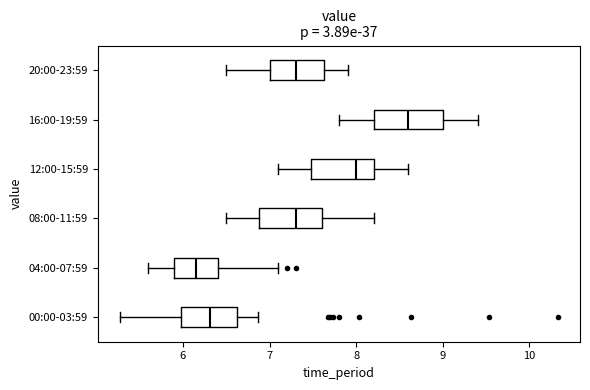

Reading bottom to top, read every box against the x-axis: the position of its median line, the range the box covers, and the ends of its whiskers. The values are not printed on the chart, so give them approximately, as read against the axis.

00:00-03:59: median 6.3, box 6.0 to 6.6, whiskers 5.3 to 6.9
04:00-07:59: median 6.2, box 5.9 to 6.4, whiskers 5.6 to 7.1
08:00-11:59: median 7.3, box 6.9 to 7.6, whiskers 6.5 to 8.2
12:00-15:59: median 8.0, box 7.5 to 8.2, whiskers 7.1 to 8.6
16:00-19:59: median 8.6, box 8.2 to 9.0, whiskers 7.8 to 9.4
20:00-23:59: median 7.3, box 7.0 to 7.6, whiskers 6.5 to 7.9